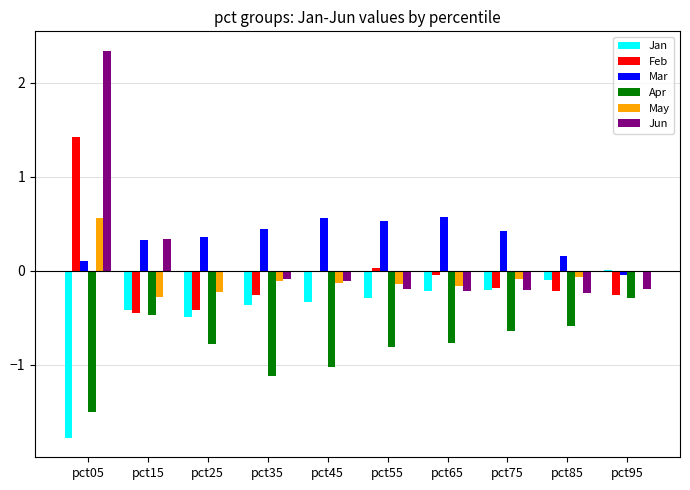

The Mar series shows 0.6 at pct75. True or false?

False